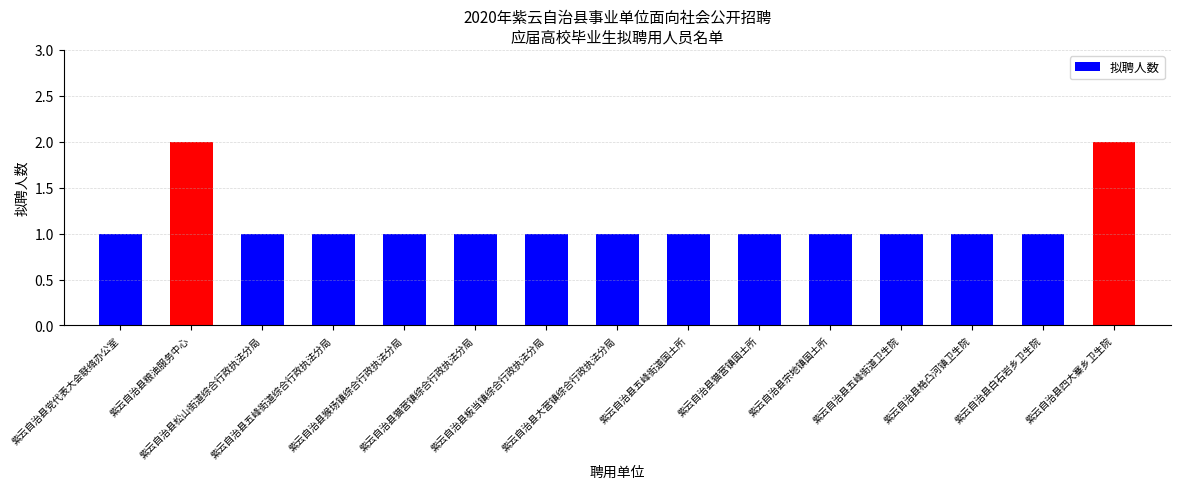

Approximately how many times larger is the value at 紫云自治县五峰街道综合行政执法分局 compared to 紫云自治县宗地镇国土所?

1.0